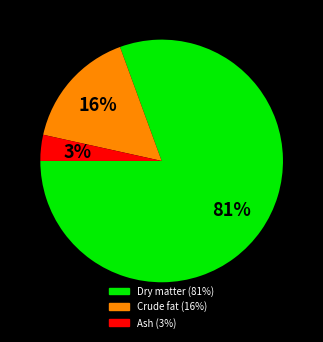

To the nearest percent, what is the average slice percentage?

33%